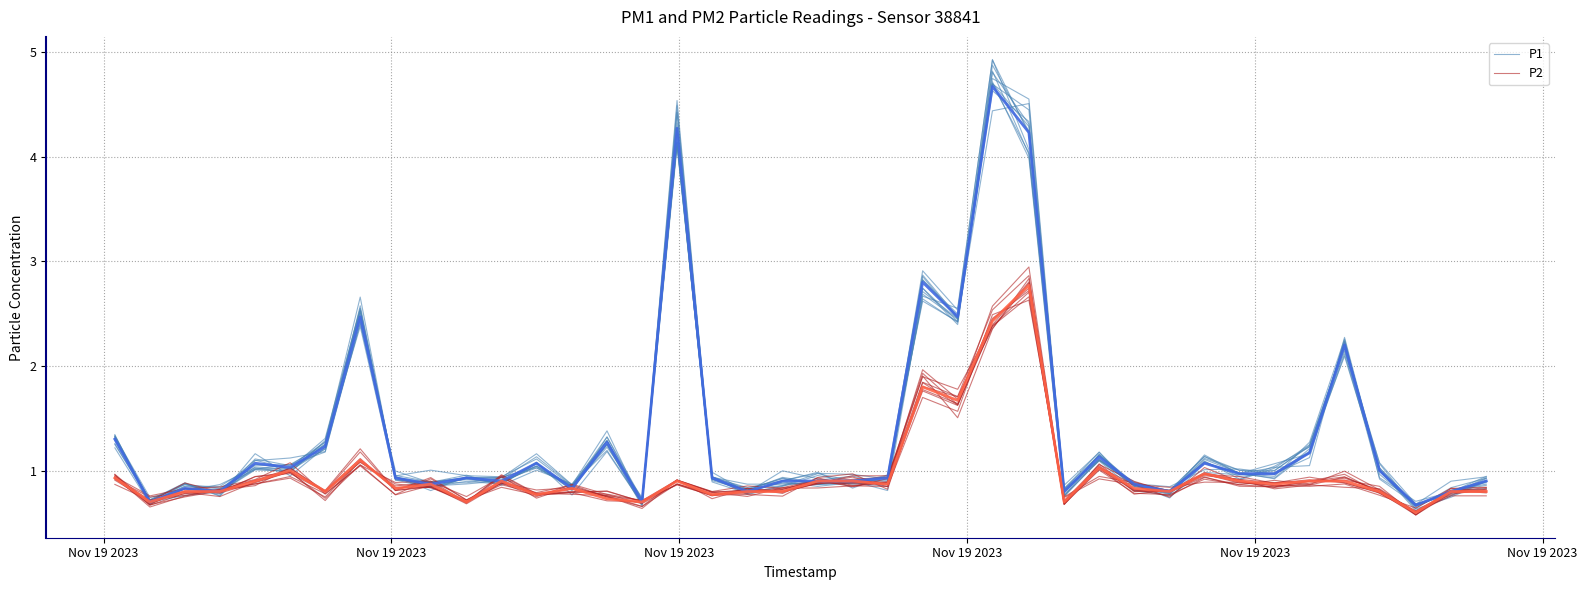

The value of P2 at 8 is 0.6. True or false?

False